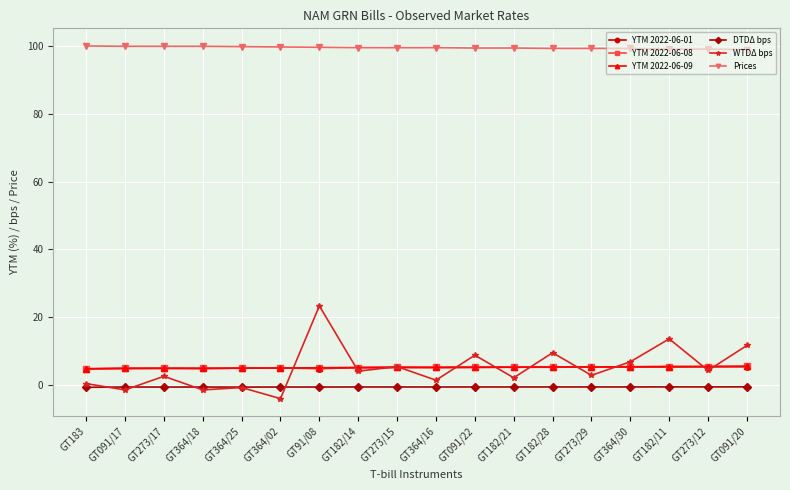

What is the value of the DTDΔ bps point at the 7th from the left?

-0.5